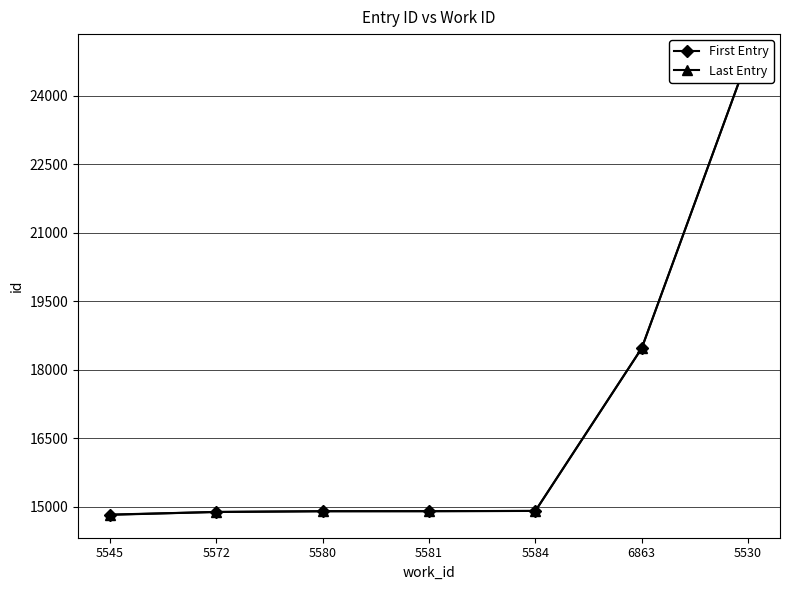

What is the maximum value shown in the chart?

24853